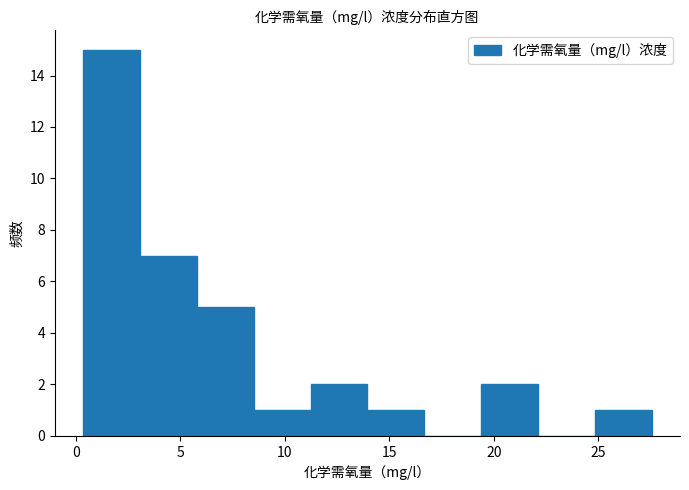

Reading left to right, list every bar in this chart as the range it spans on the x-axis followed by its height. Neither the bar edges nor the heights are printed on the chart, so give them approximately, as read against the axes.

0.5 to 3.0: 15
3.0 to 6.0: 7
6.0 to 8.5: 5
8.5 to 11.0: 1
11.0 to 14.0: 2
14.0 to 16.5: 1
16.5 to 19.5: 0
19.5 to 22.0: 2
22.0 to 25.0: 0
25.0 to 27.5: 1